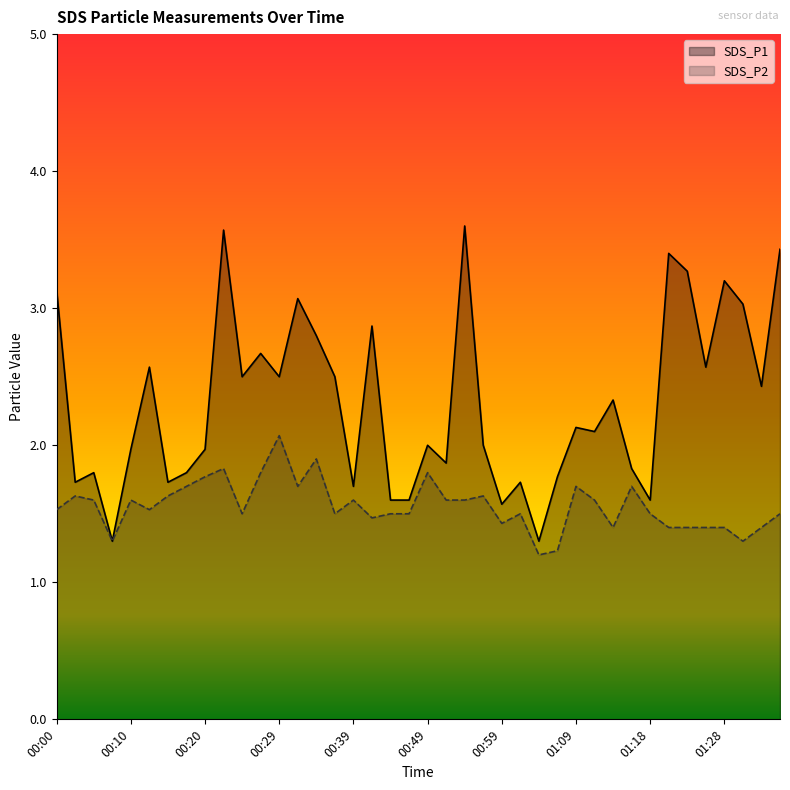

True or false: SDS_P2 and SDS_P1 intersect in this chart.

False